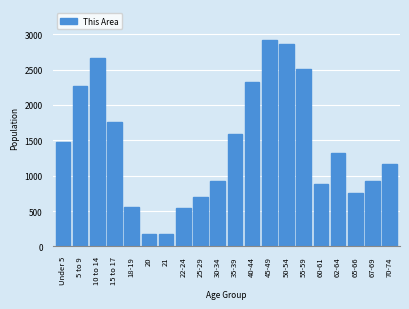

What is the change in value from 22-24 to 25-29?

+161